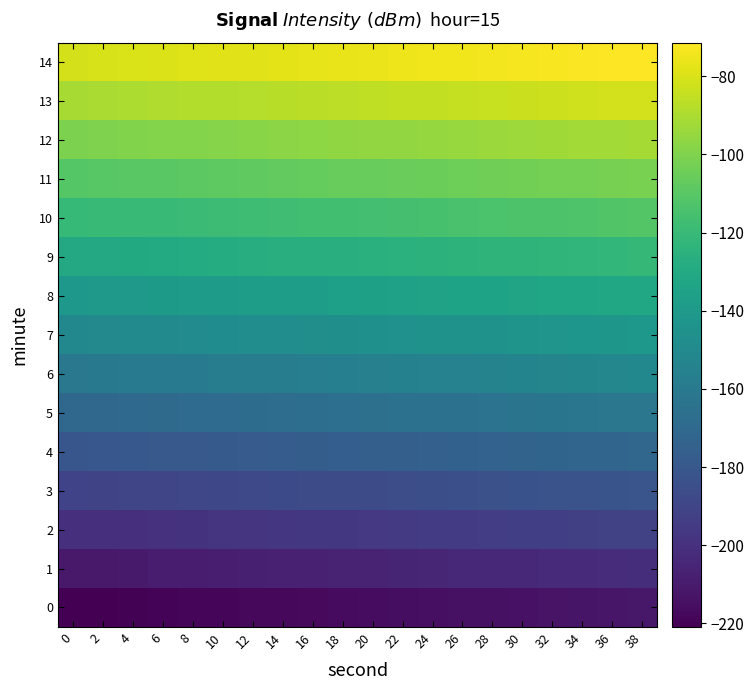

Reading left to right, transcribe all the data shown in this chart.

0: 0=-220.9	2=-220.4	4=-219.9	6=-219.4	8=-218.9	10=-218.4	12=-217.9	14=-217.4	16=-216.9	18=-216.4	20=-215.9	22=-215.4	24=-214.9	26=-214.4	28=-213.9	30=-213.4	32=-212.9	34=-212.4	36=-211.9	38=-211.4
1: 0=-210.9	2=-210.4	4=-209.9	6=-209.4	8=-208.9	10=-208.4	12=-207.9	14=-207.4	16=-206.9	18=-206.4	20=-205.9	22=-205.4	24=-204.9	26=-204.4	28=-203.9	30=-203.4	32=-202.9	34=-202.4	36=-201.9	38=-201.4
2: 0=-200.9	2=-200.4	4=-199.9	6=-199.4	8=-198.9	10=-198.4	12=-197.9	14=-197.4	16=-196.9	18=-196.4	20=-195.9	22=-195.4	24=-194.9	26=-194.4	28=-193.9	30=-193.4	32=-192.9	34=-192.4	36=-191.9	38=-191.4
3: 0=-190.9	2=-190.4	4=-189.9	6=-189.4	8=-188.9	10=-188.4	12=-187.9	14=-187.4	16=-186.9	18=-186.4	20=-185.9	22=-185.4	24=-184.9	26=-184.4	28=-183.9	30=-183.4	32=-182.9	34=-182.4	36=-181.9	38=-181.4
4: 0=-180.9	2=-180.4	4=-179.9	6=-179.4	8=-178.9	10=-178.4	12=-177.9	14=-177.4	16=-176.9	18=-176.4	20=-175.9	22=-175.4	24=-174.9	26=-174.4	28=-173.9	30=-173.4	32=-172.9	34=-172.4	36=-171.9	38=-171.4
5: 0=-170.9	2=-170.4	4=-169.9	6=-169.4	8=-168.9	10=-168.4	12=-167.9	14=-167.4	16=-166.9	18=-166.4	20=-165.9	22=-165.4	24=-164.9	26=-164.4	28=-163.9	30=-163.4	32=-162.9	34=-162.4	36=-161.9	38=-161.4
6: 0=-160.9	2=-160.4	4=-159.9	6=-159.4	8=-158.9	10=-158.4	12=-157.9	14=-157.4	16=-156.9	18=-156.4	20=-155.9	22=-155.4	24=-154.9	26=-154.4	28=-153.9	30=-153.4	32=-152.9	34=-152.4	36=-151.9	38=-151.4
7: 0=-150.9	2=-150.4	4=-149.9	6=-149.4	8=-148.9	10=-148.4	12=-147.9	14=-147.4	16=-146.9	18=-146.4	20=-145.9	22=-145.4	24=-144.9	26=-144.4	28=-143.9	30=-143.4	32=-142.9	34=-142.4	36=-141.9	38=-141.4
8: 0=-140.9	2=-140.4	4=-139.9	6=-139.4	8=-138.9	10=-138.4	12=-137.9	14=-137.4	16=-136.9	18=-136.4	20=-135.9	22=-135.4	24=-134.9	26=-134.4	28=-133.9	30=-133.4	32=-132.9	34=-132.4	36=-131.9	38=-131.4
9: 0=-130.9	2=-130.4	4=-129.9	6=-129.4	8=-128.9	10=-128.4	12=-127.9	14=-127.4	16=-126.9	18=-126.4	20=-125.9	22=-125.4	24=-124.9	26=-124.4	28=-123.9	30=-123.4	32=-122.9	34=-122.4	36=-121.9	38=-121.4
10: 0=-120.9	2=-120.4	4=-119.9	6=-119.4	8=-118.9	10=-118.4	12=-117.9	14=-117.4	16=-116.9	18=-116.4	20=-115.9	22=-115.4	24=-114.9	26=-114.4	28=-113.9	30=-113.4	32=-112.9	34=-112.4	36=-111.9	38=-111.4
11: 0=-110.9	2=-110.4	4=-109.9	6=-109.4	8=-108.9	10=-108.4	12=-107.9	14=-107.4	16=-106.9	18=-106.4	20=-105.9	22=-105.4	24=-104.9	26=-104.4	28=-103.9	30=-103.4	32=-102.9	34=-102.4	36=-101.9	38=-101.4
12: 0=-100.9	2=-100.4	4=-99.9	6=-99.4	8=-98.9	10=-98.4	12=-97.9	14=-97.4	16=-96.9	18=-96.4	20=-95.9	22=-95.4	24=-94.9	26=-94.4	28=-93.9	30=-93.4	32=-92.9	34=-92.4	36=-91.9	38=-91.4
13: 0=-90.9	2=-90.4	4=-89.9	6=-89.4	8=-88.9	10=-88.4	12=-87.9	14=-87.4	16=-86.9	18=-86.4	20=-85.9	22=-85.4	24=-84.9	26=-84.4	28=-83.9	30=-83.4	32=-82.9	34=-82.4	36=-81.9	38=-81.4
14: 0=-80.9	2=-80.4	4=-79.9	6=-79.4	8=-78.9	10=-78.4	12=-77.9	14=-77.4	16=-76.9	18=-76.4	20=-75.9	22=-75.4	24=-74.9	26=-74.4	28=-73.9	30=-73.4	32=-72.9	34=-72.4	36=-71.9	38=-71.4